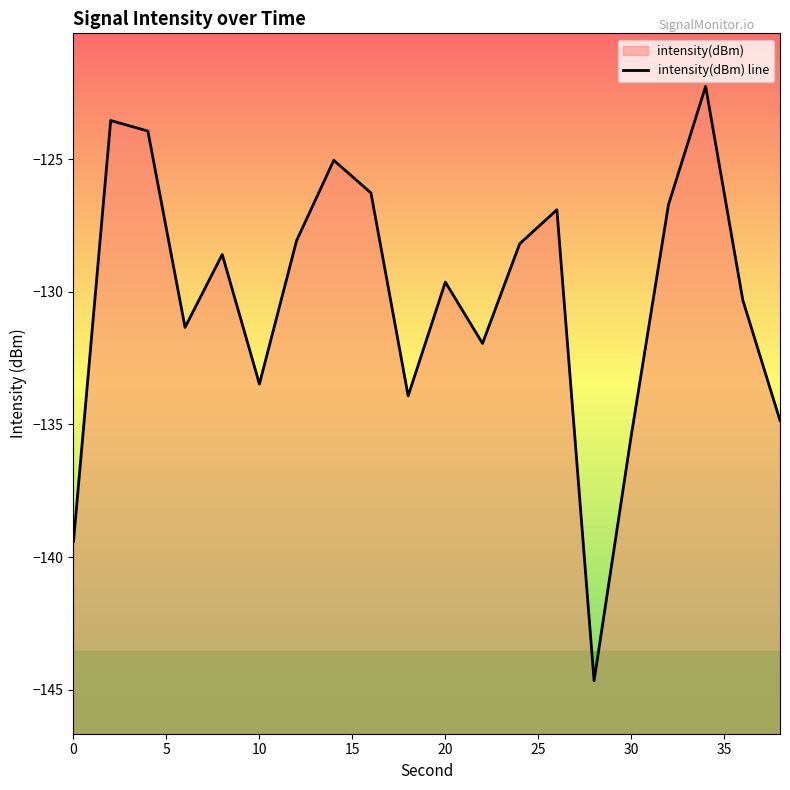

What is the difference between the maximum and minimum values?

22.4